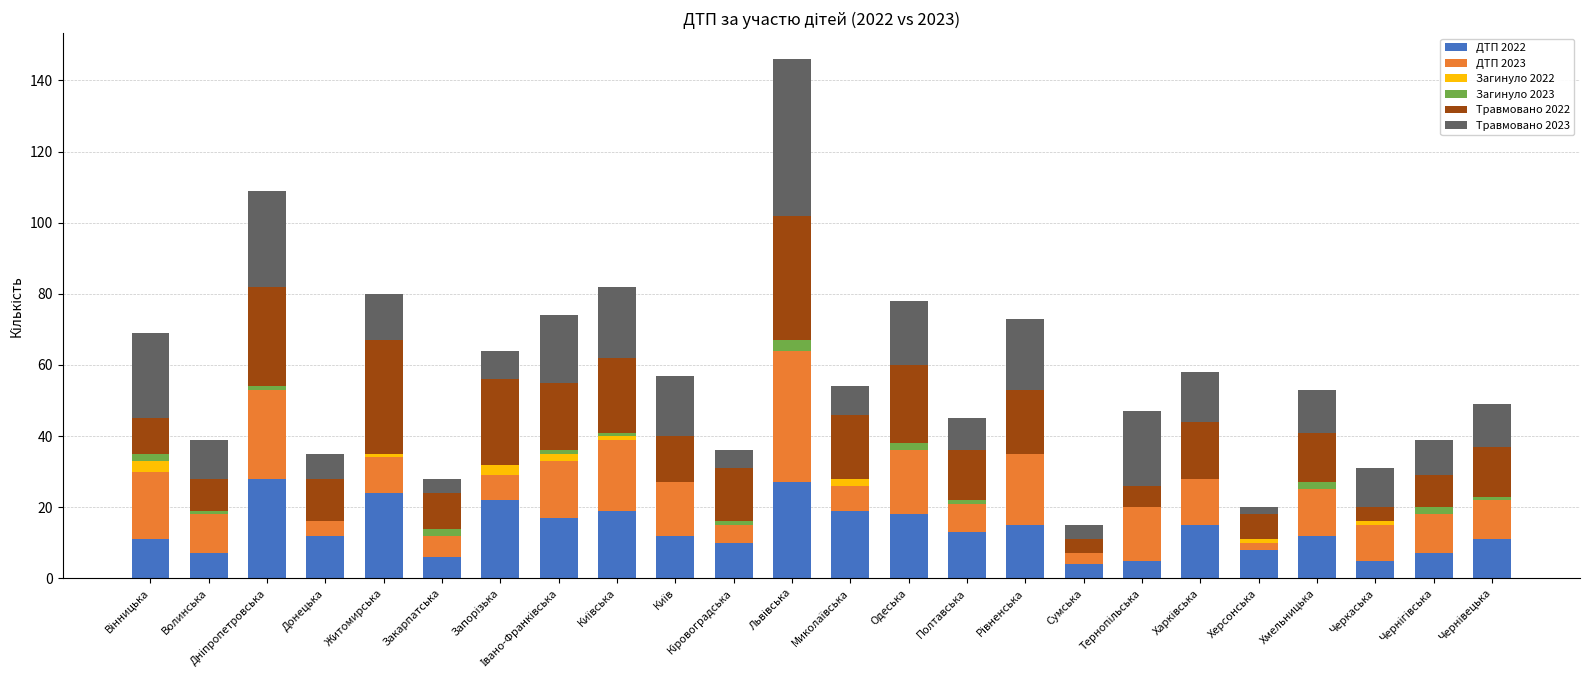

Which series has the widest spread of values?

Травмовано 2023